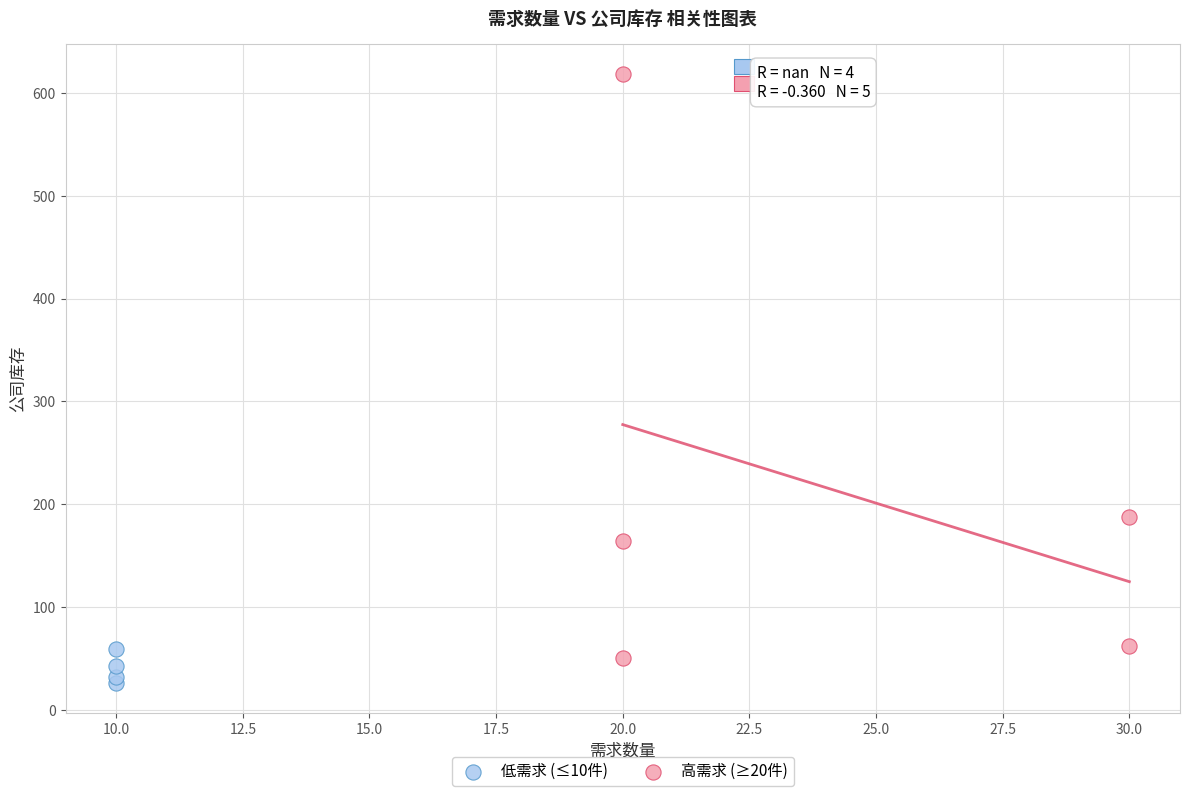

Which series has the widest spread of Y values?

高需求 (≥20件)